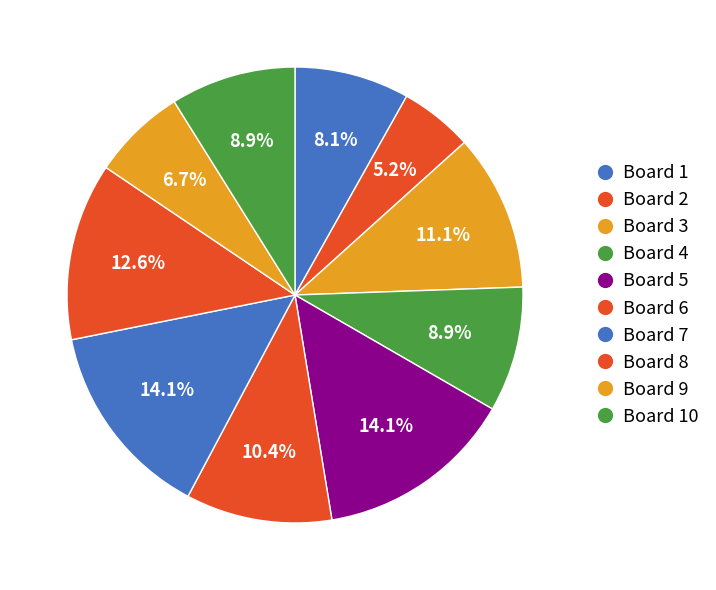

How many slices are in this pie chart?

10